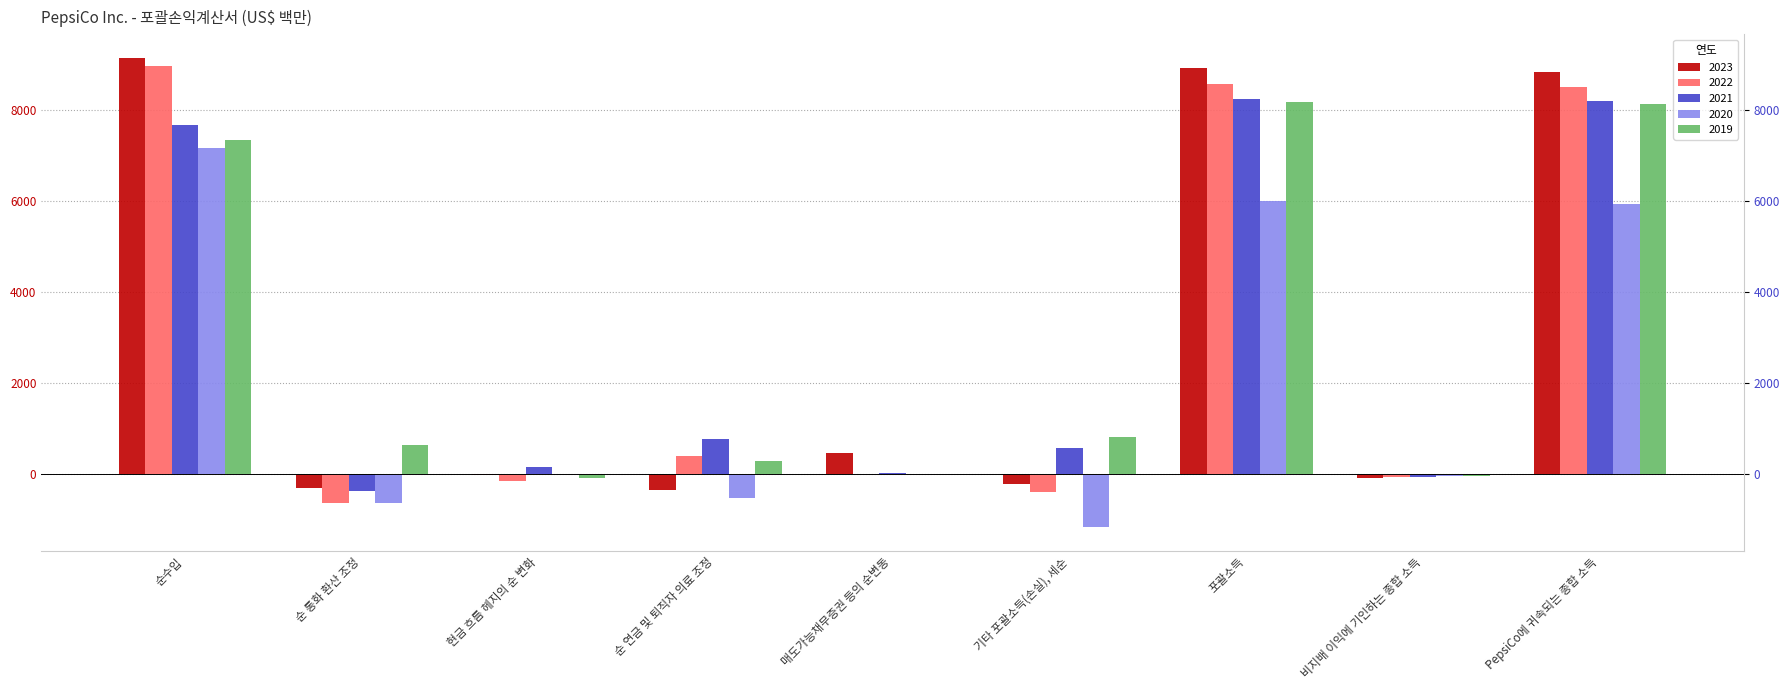

How many negative values does the 2021 series have?

2